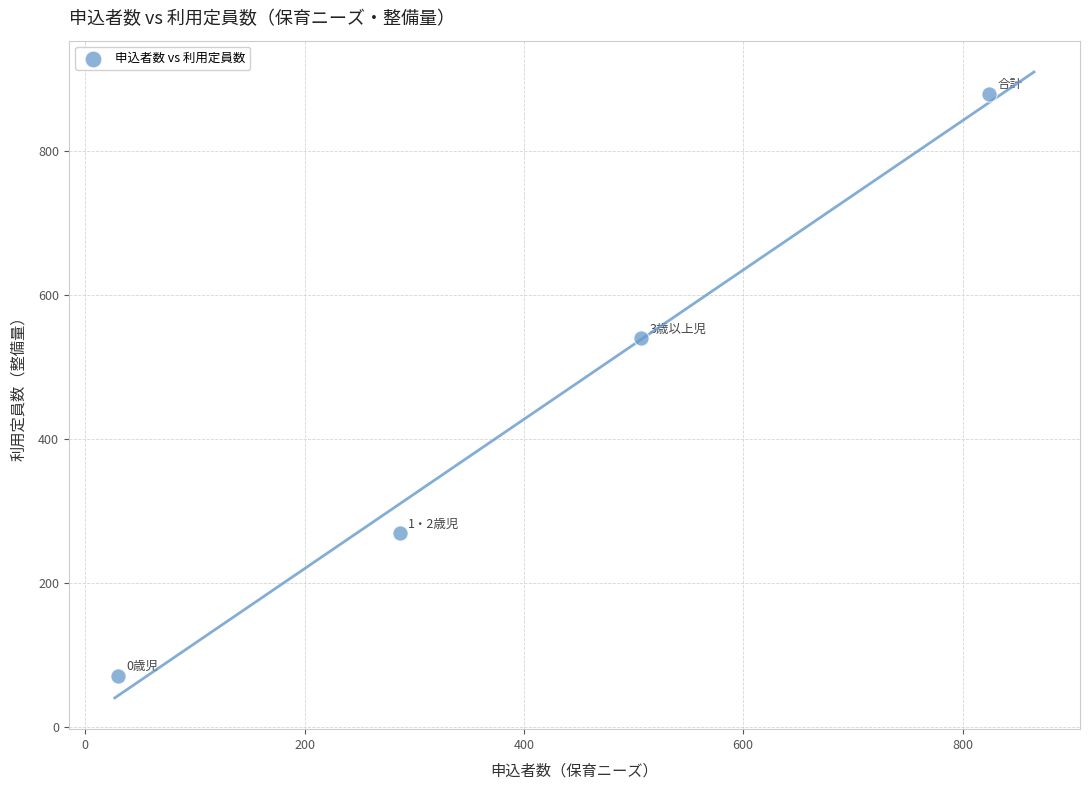

What is the average Y value?

440